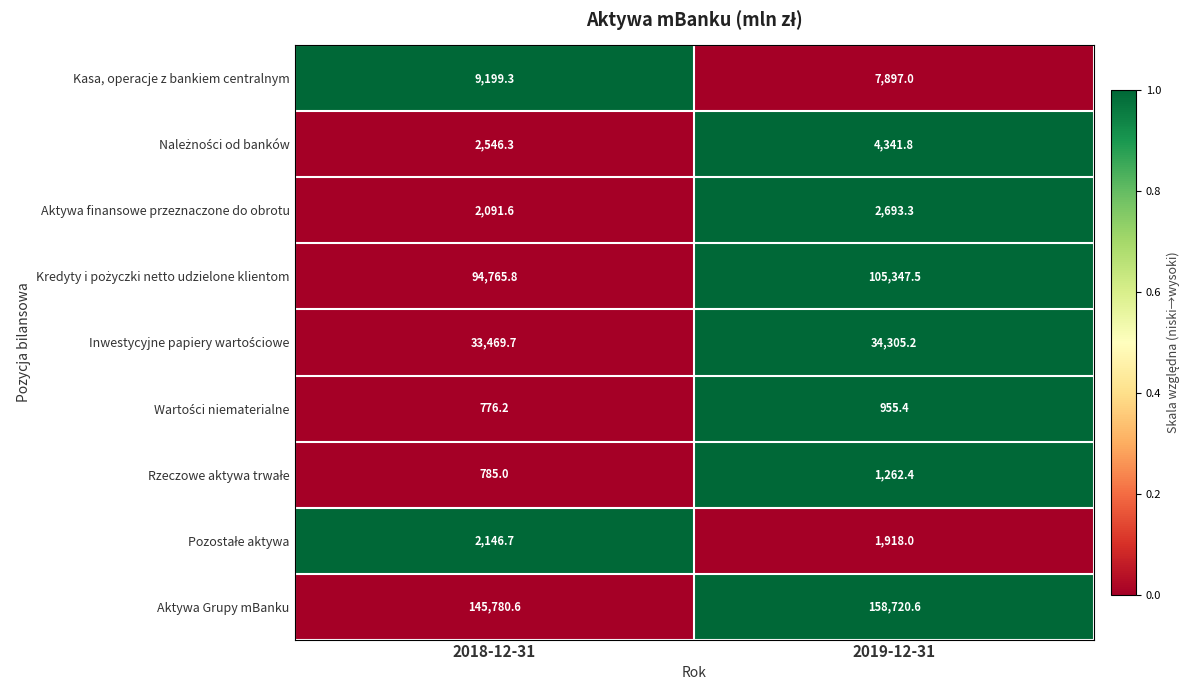

How many distinct data groups are displayed?

9